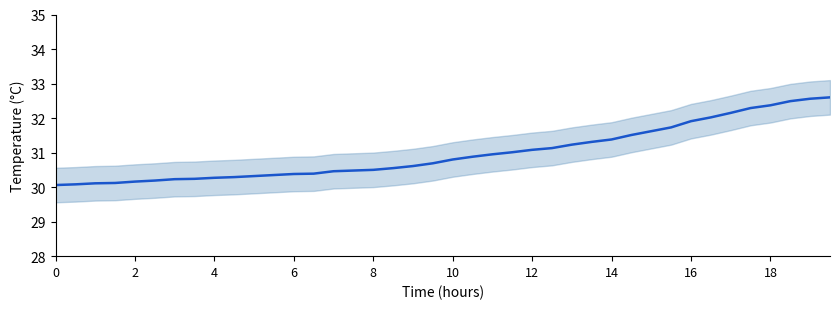

Is this an area chart (filled region under the line)?

No